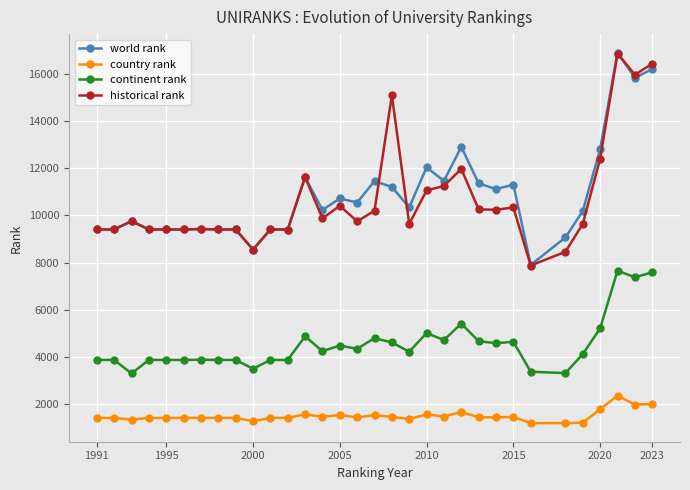

What is the smallest value displayed?

1184